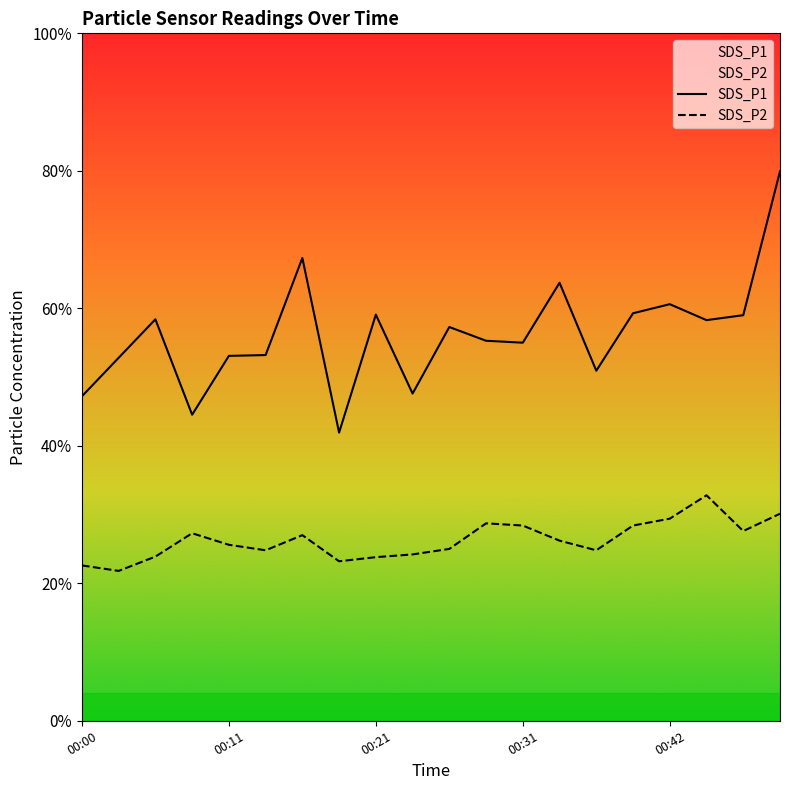

Rank the series by their average value, from highest to lowest.

SDS_P1, SDS_P2